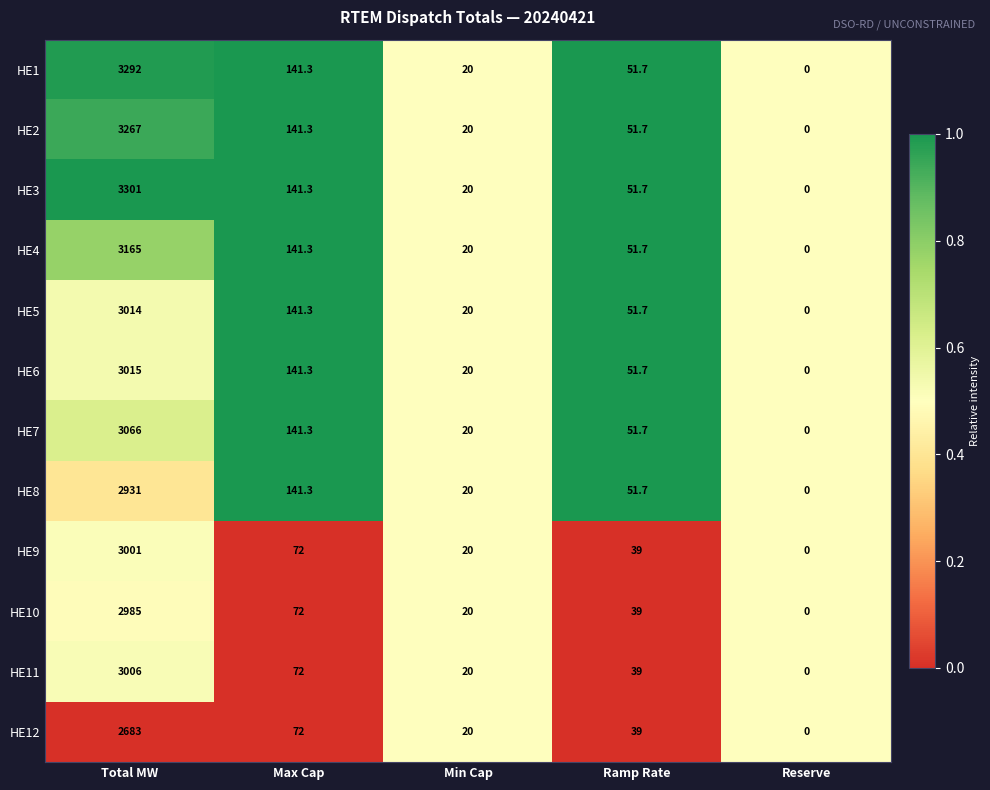

What is the greatest value displayed?

3301.0